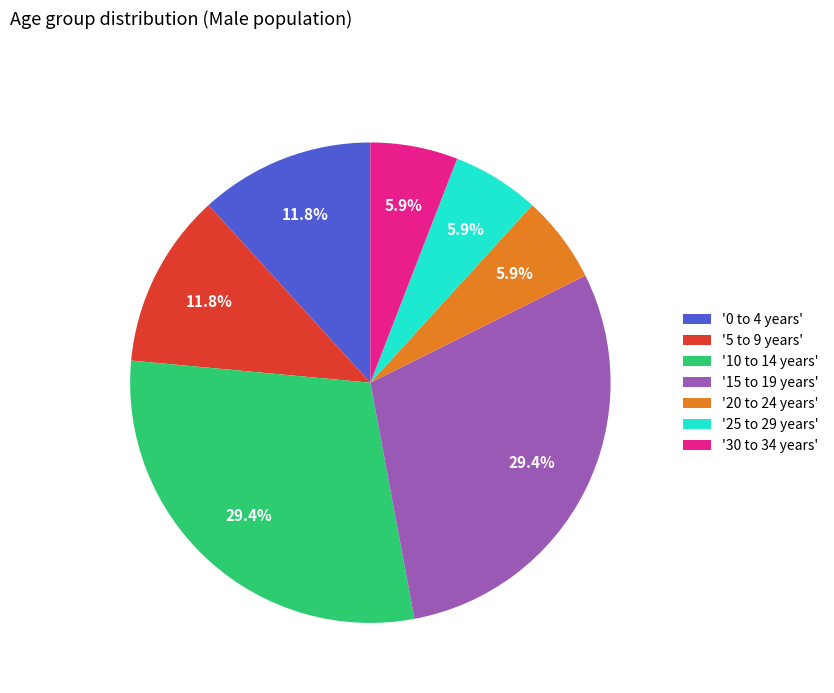

What is the ratio of the value at '25 to 29 years' to the value at '0 to 4 years'?

0.5